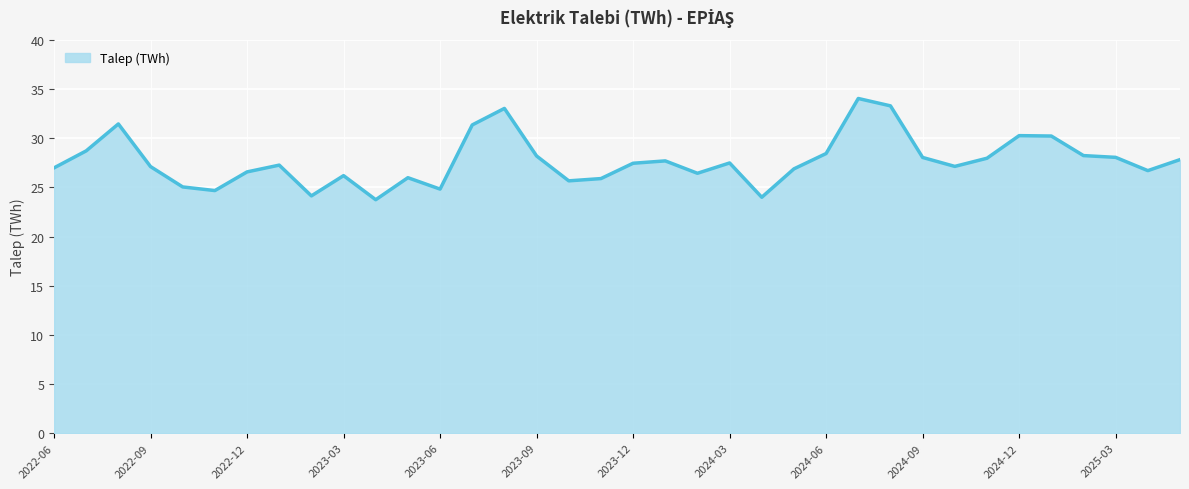

How many lines are shown in the chart?

1